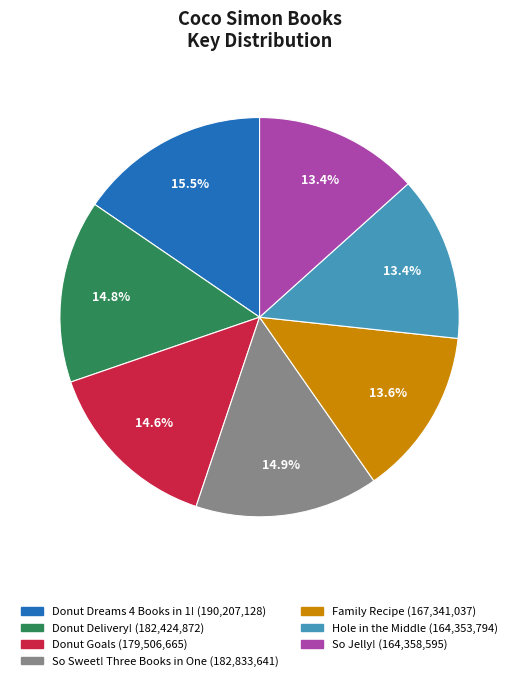

Approximately how many times larger is the value at So Jelly! compared to Donut Goals?

0.9